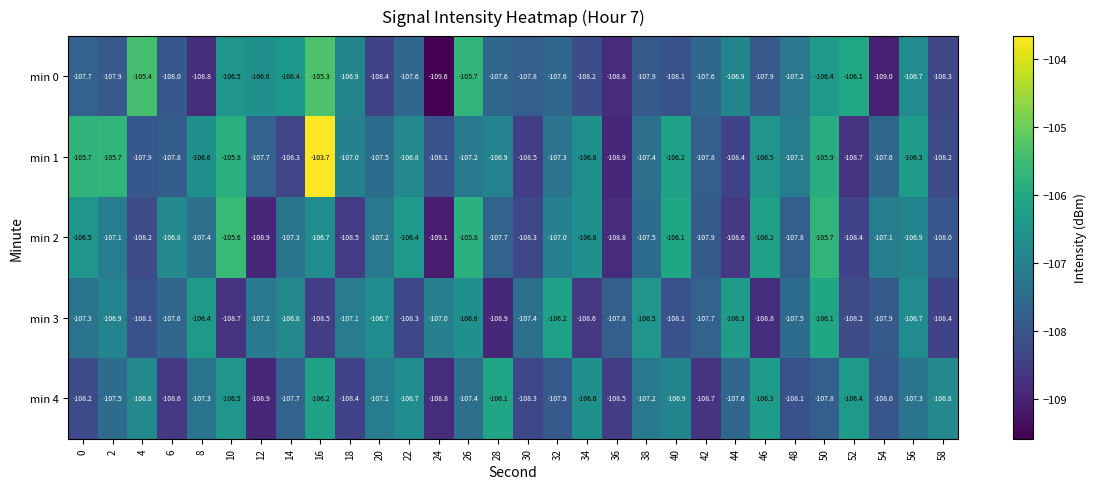

Rank the series at 58 from lowest to highest value.

min 3, min 0, min 1, min 2, min 4